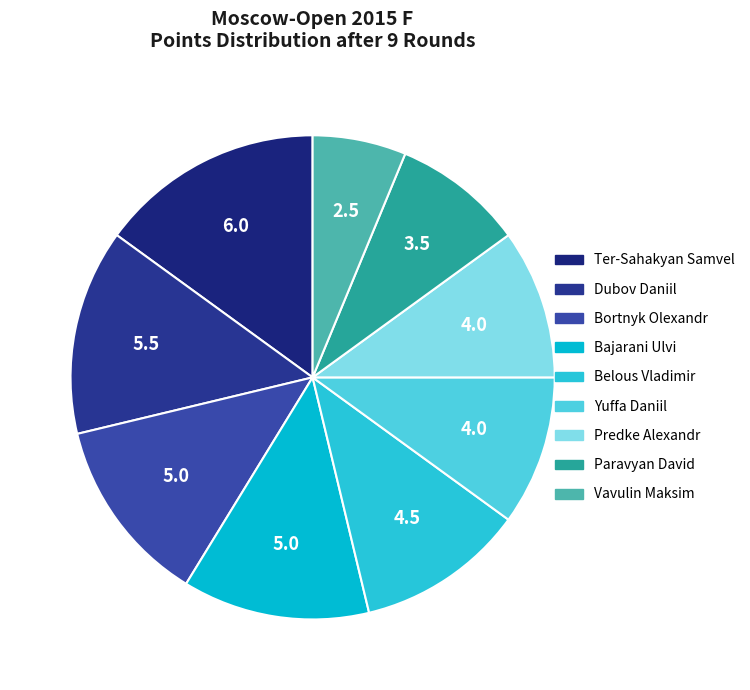

To the nearest percent, what is the combined percentage of Bajarani Ulvi and Belous Vladimir?

24%